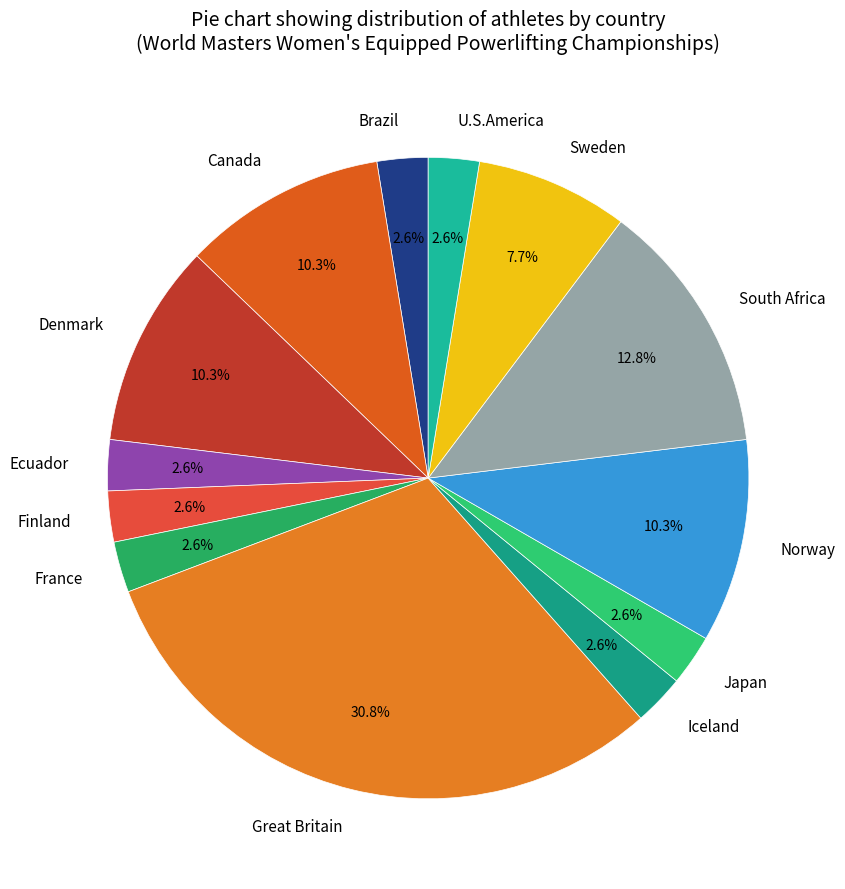

Count the number of slices in the pie.

13